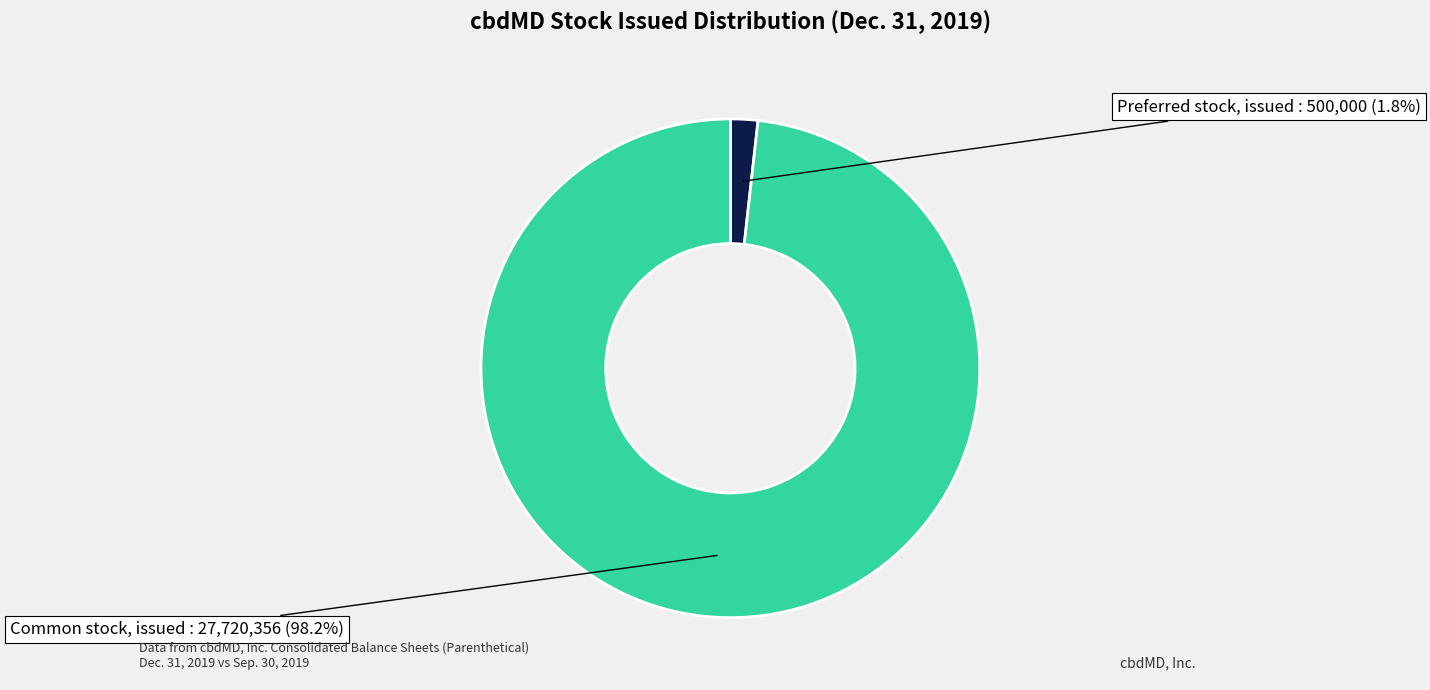

What percentage is the Preferred stock, issued slice, to the nearest percent?

2%